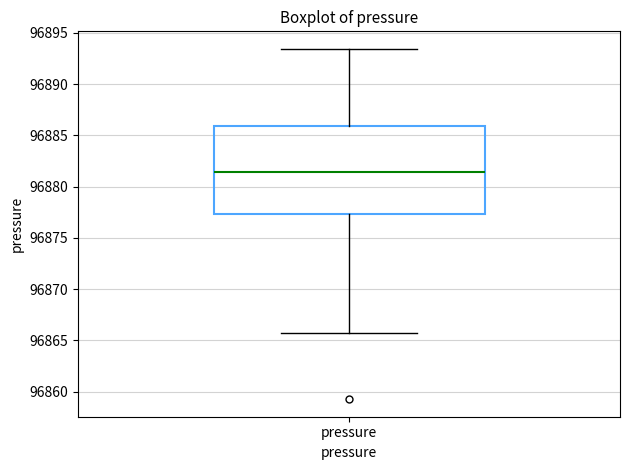

Read this box plot against the y-axis: the position of the median line, the range covered by the box, and the ends of both whiskers. The values are not printed on the chart, so give them approximately, as read against the axis.

median 96881.5, box 96877.5 to 96886.0, whiskers 96866.0 to 96893.5